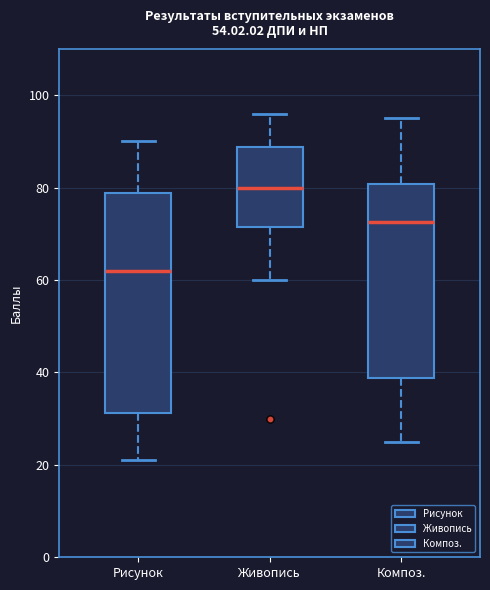

Reading left to right, read every box against the y-axis: the position of its median line, the range the box covers, and the ends of its whiskers. The values are not printed on the chart, so give them approximately, as read against the axis.

Рисунок: median 62, box 32 to 78, whiskers 22 to 90
Живопись: median 80, box 72 to 88, whiskers 60 to 96
Композ.: median 72, box 38 to 80, whiskers 26 to 96